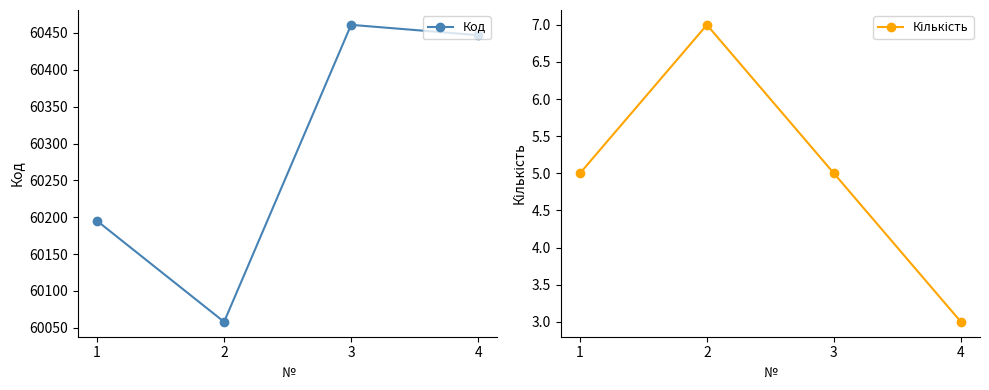

What is the sum of the Код values at 4 and 3?

120908